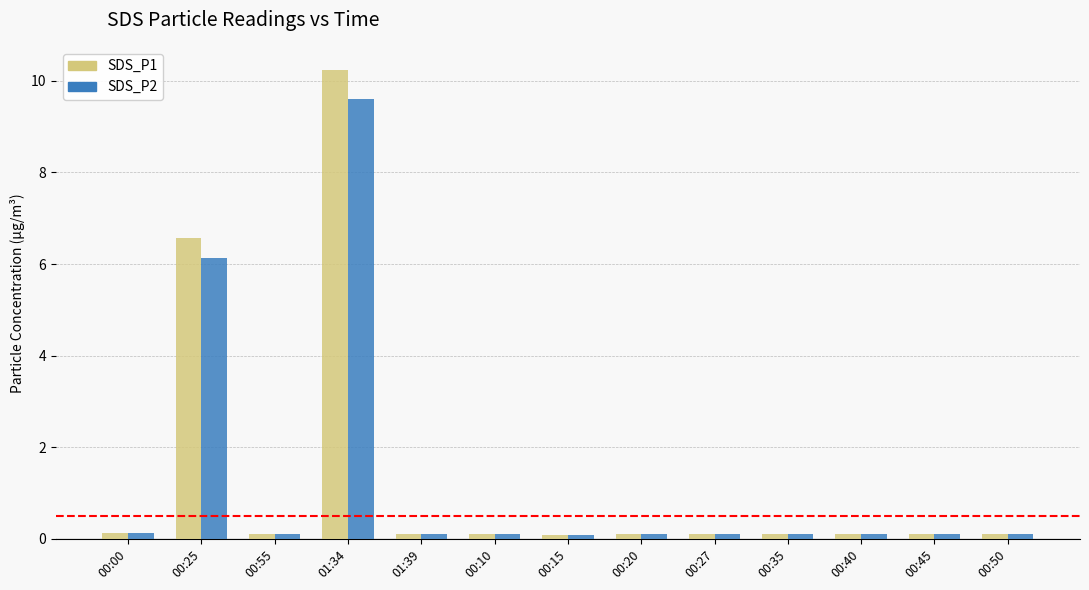

What is the difference between the second highest and second lowest values in the SDS_P2 series?

6.0